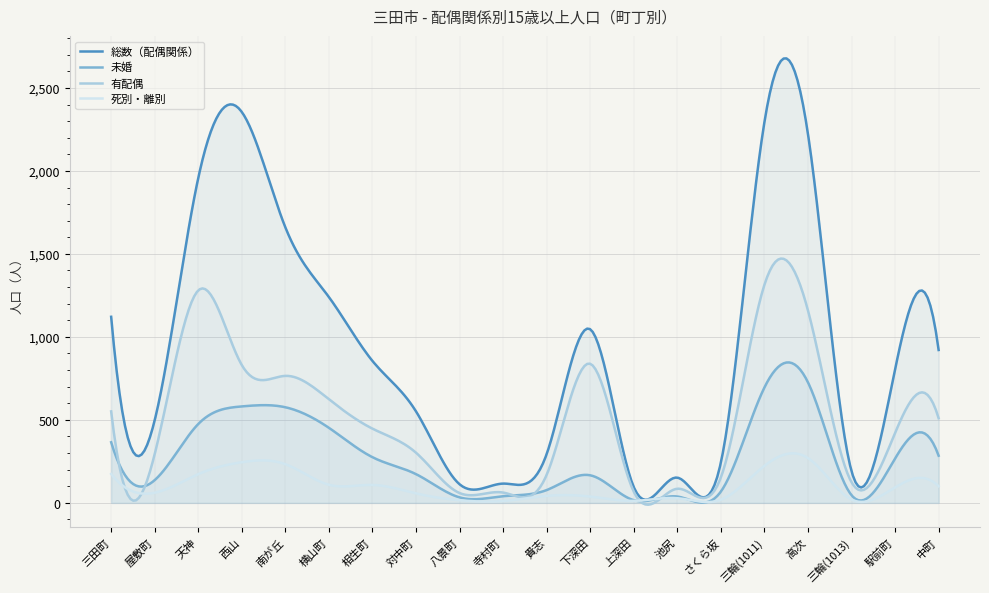

True or false: 死別・離別 and 総数（配偶関係） cross at least once.

False